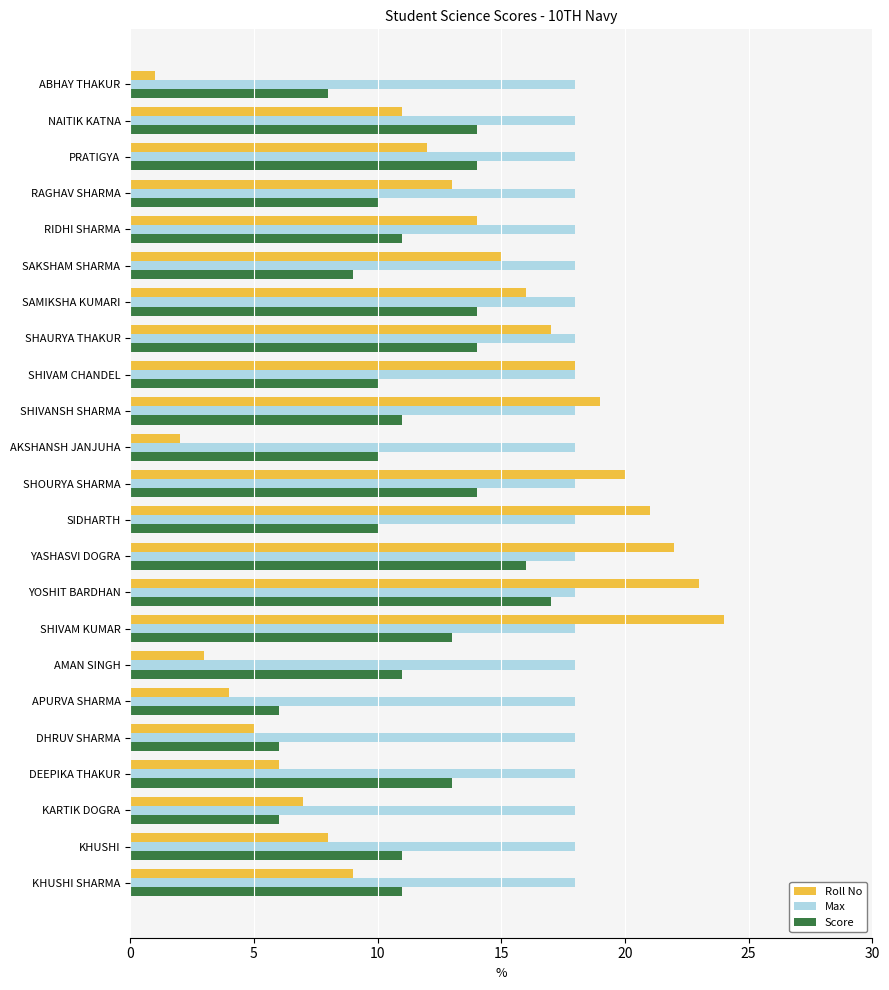

Is the value of Roll No at SIDHARTH greater than the value of Score at SHIVAM KUMAR?

Yes